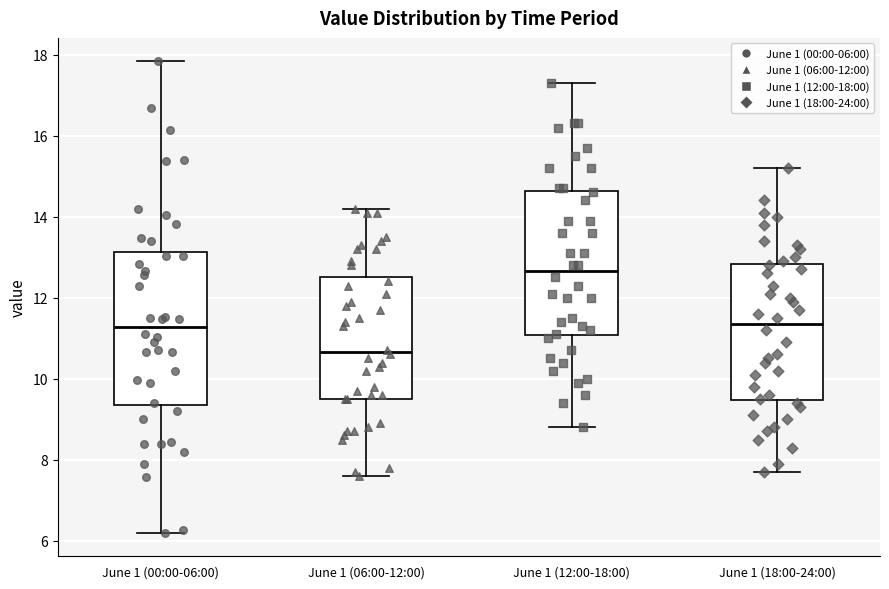

Which box is the tallest, from its lower edge to its upper edge?

June 1 (00:00-06:00)